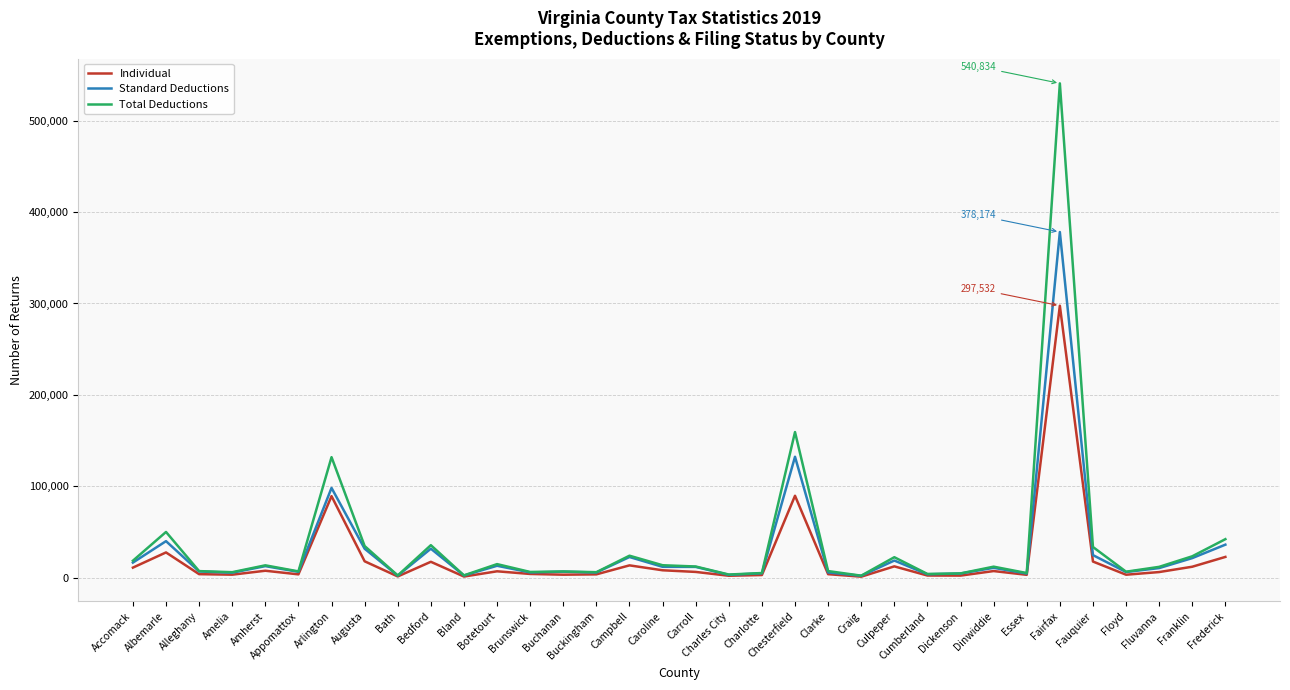

What is the average value of the Total Deductions series?

37549